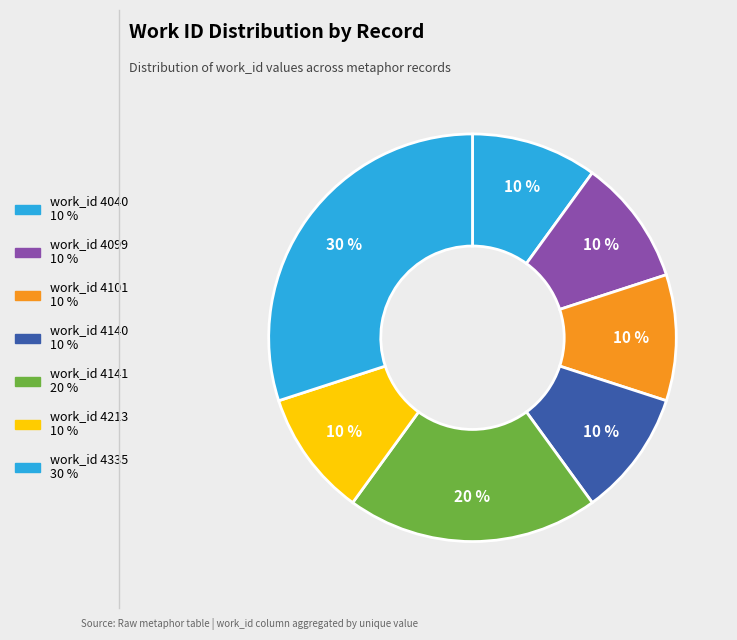

Count the number of slices in the pie.

7